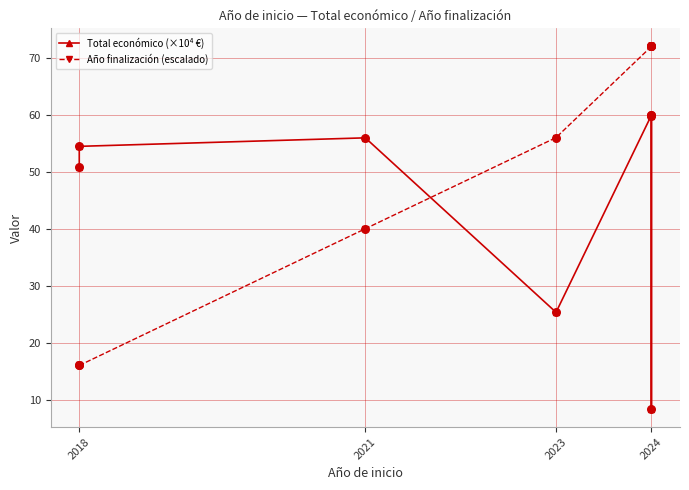

Which series contains the highest Y value?

Año finalización (escalado)